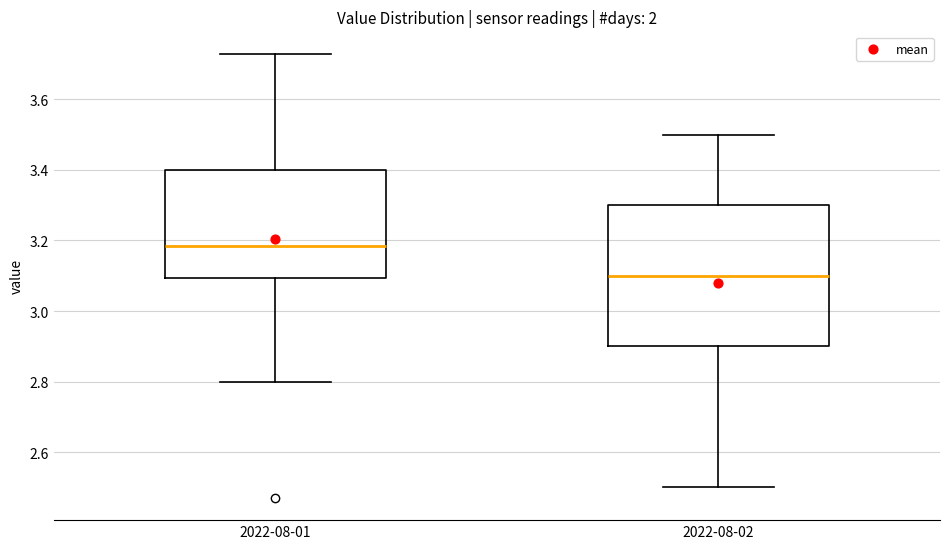

Reading left to right, transcribe this box plot: for each box, give where its median line is, the range the box spans, and where its two whiskers end, as read against the y-axis. The values are not printed on the chart, so give them approximately, as read against the axis.

2022-08-01: median 3.18, box 3.10 to 3.40, whiskers 2.80 to 3.74
2022-08-02: median 3.10, box 2.90 to 3.30, whiskers 2.50 to 3.50